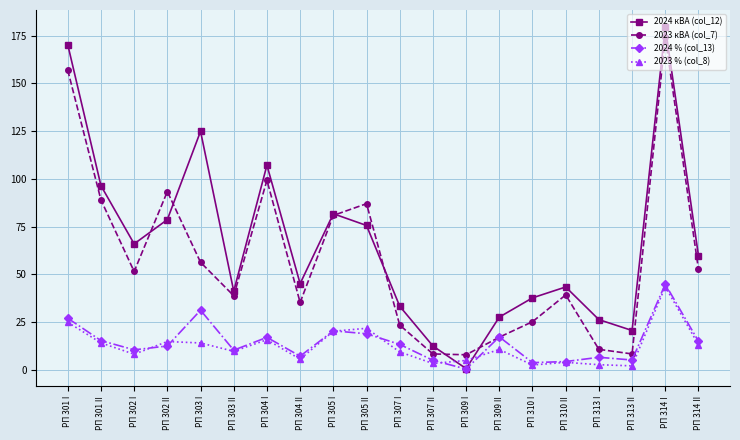

How many values in the 2024 кВА (col_12) series exceed 59?

10